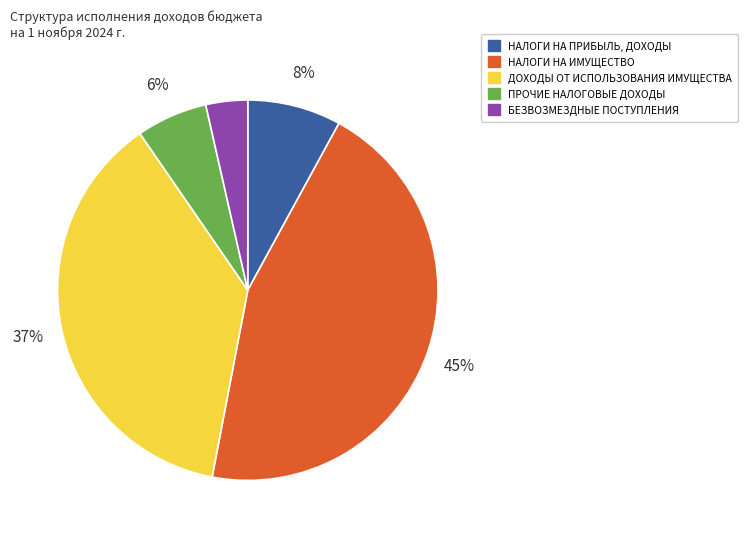

Count the number of slices in the pie.

5